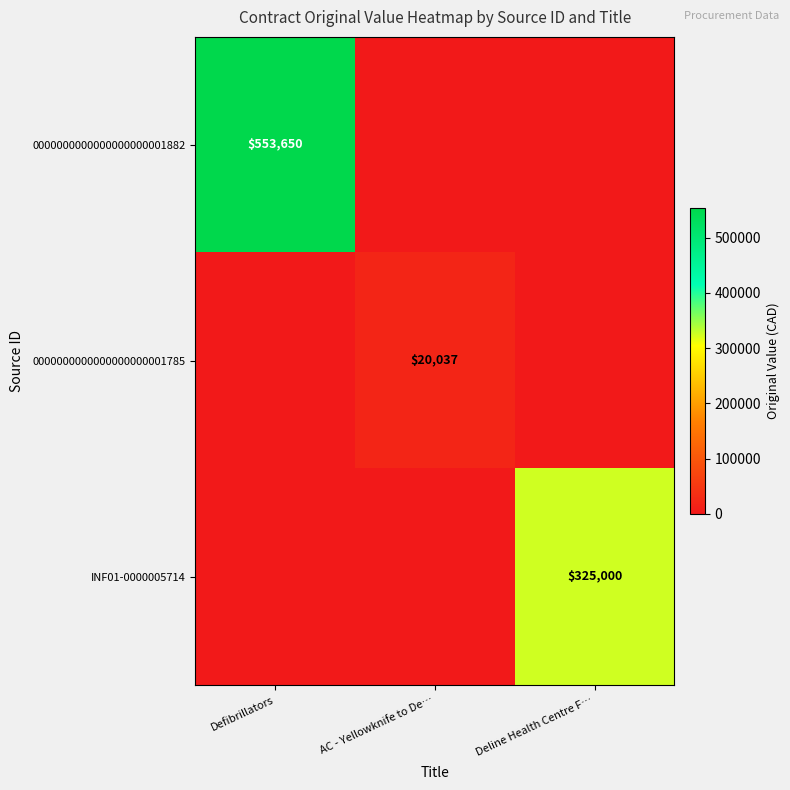

Is it true that INF01-0000005714 equals 449958 at Deline Health Centre F…?

False